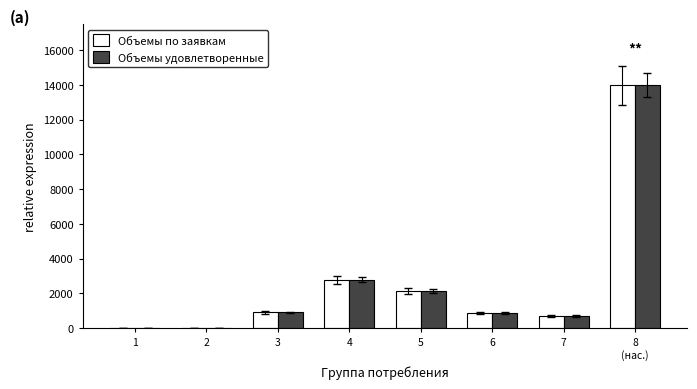

The value of Объемы по заявкам at 4 is 1324.0. True or false?

False